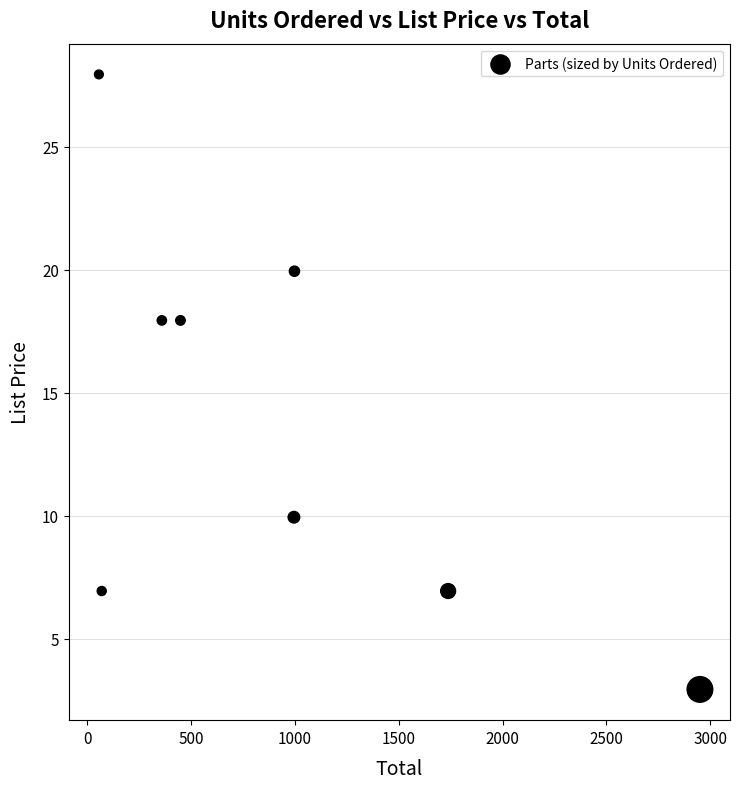

What is the average Y value?

13.8